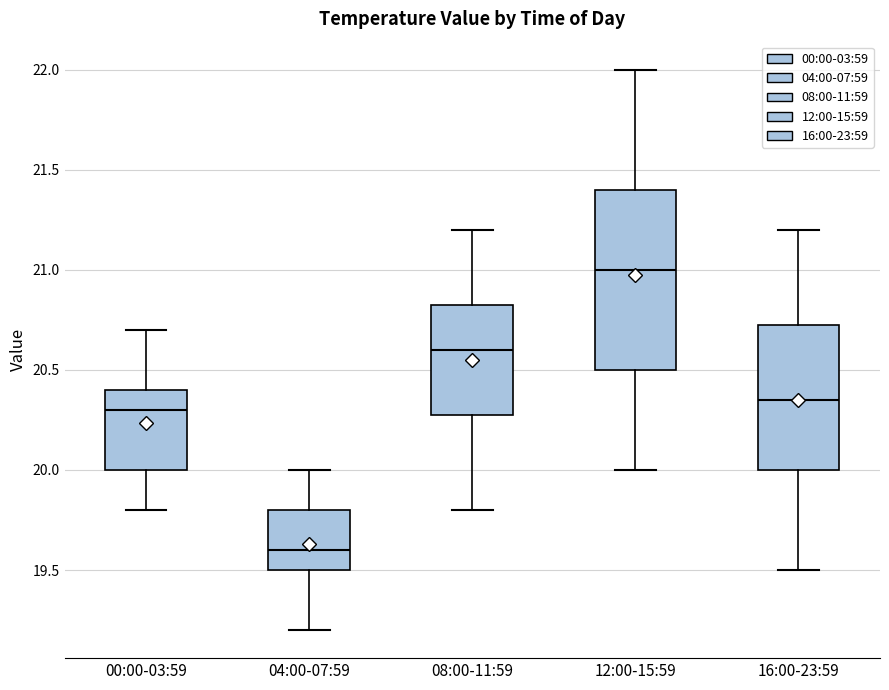

Reading left to right, read every box against the y-axis: the position of its median line, the range the box covers, and the ends of its whiskers. The values are not printed on the chart, so give them approximately, as read against the axis.

00:00-03:59: median 20.30, box 20.00 to 20.40, whiskers 19.80 to 20.70
04:00-07:59: median 19.60, box 19.50 to 19.80, whiskers 19.20 to 20.00
08:00-11:59: median 20.60, box 20.30 to 20.85, whiskers 19.80 to 21.20
12:00-15:59: median 21.00, box 20.50 to 21.40, whiskers 20.00 to 22.00
16:00-23:59: median 20.35, box 20.00 to 20.75, whiskers 19.50 to 21.20